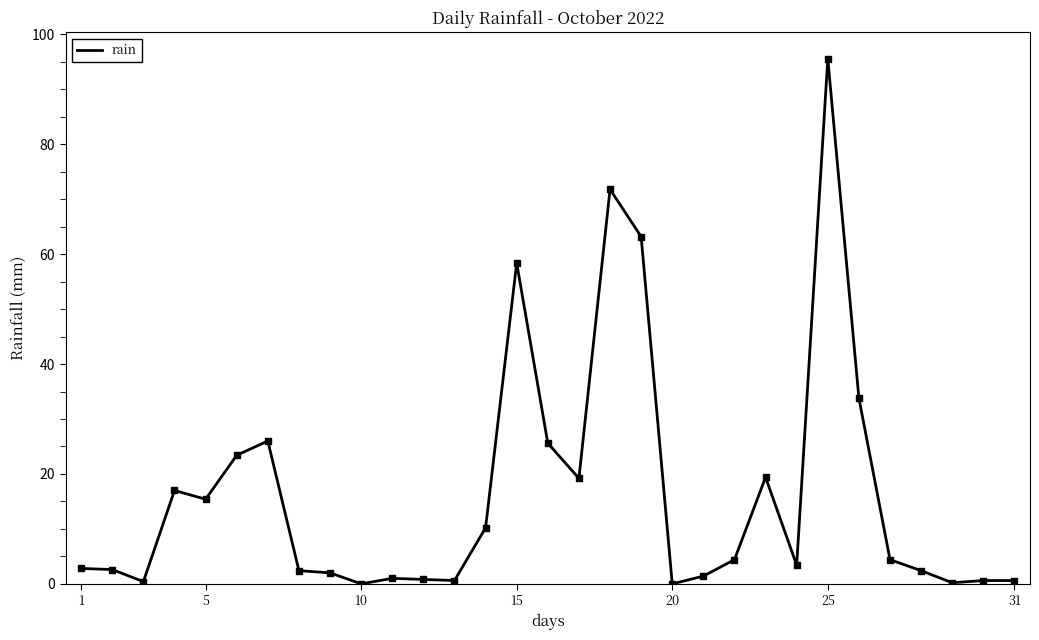

What is the greatest value displayed?

95.6